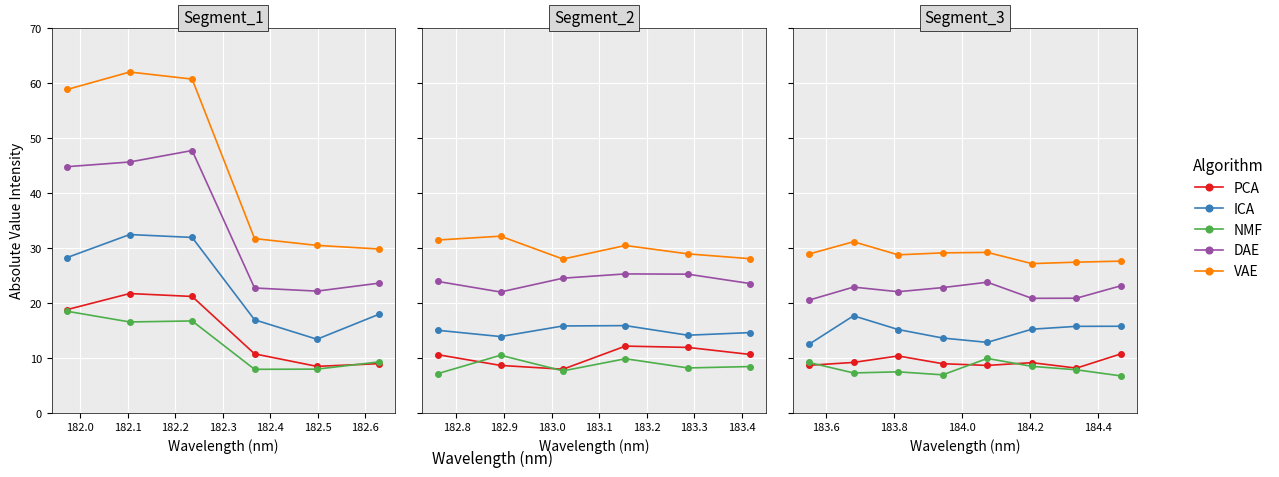

Rank the categories by value from lowest to highest.

2, 1, 0, 9, 3, 5, 6, 13, 10, 7, 4, 8, 18, 19, 15, 16, 11, 12, 14, 17